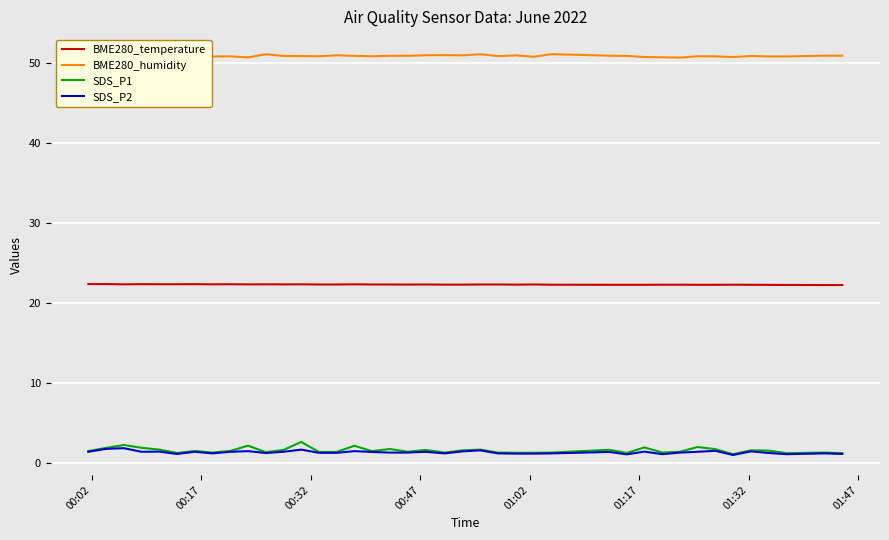

Which series has the largest total across all categories?

BME280_humidity